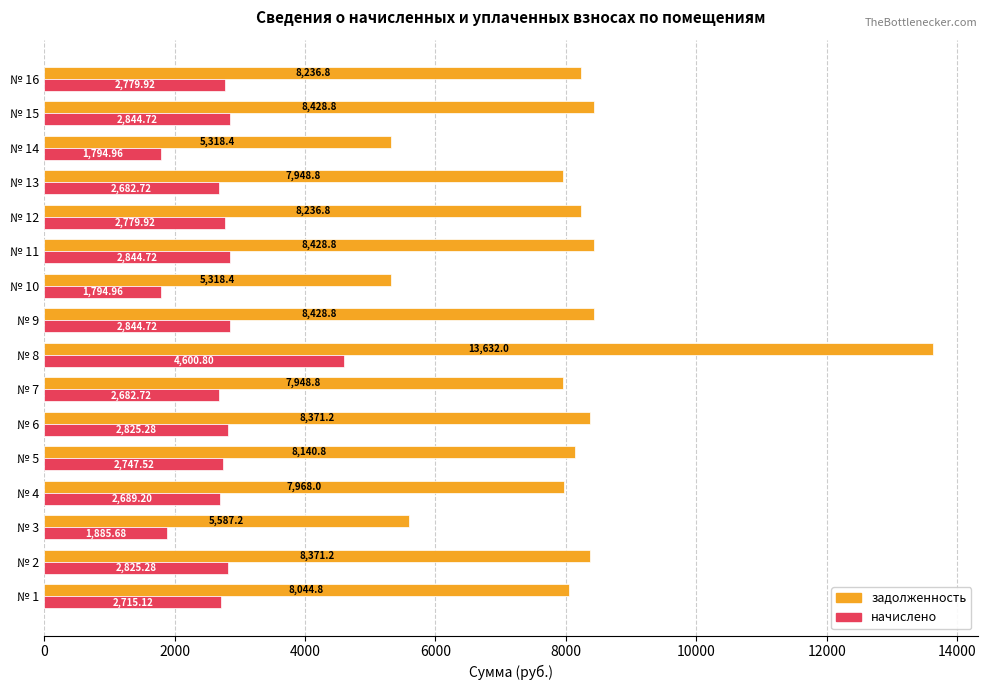

Which series has the widest spread of values?

задолженность